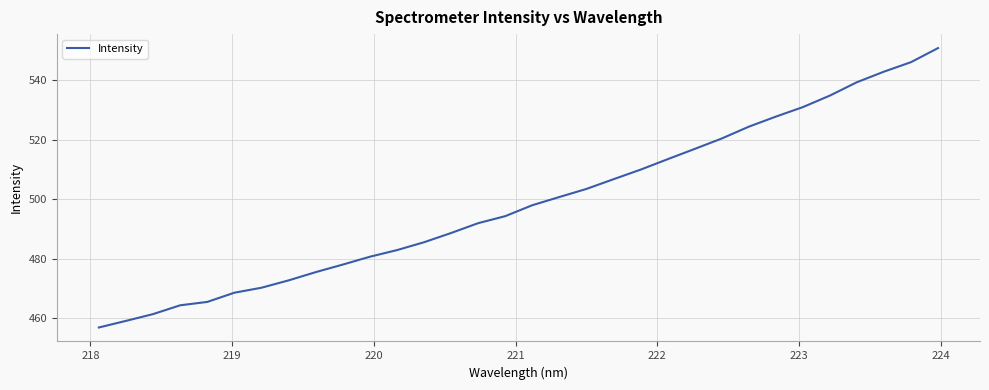

What is the difference between the maximum and minimum values?

94.1